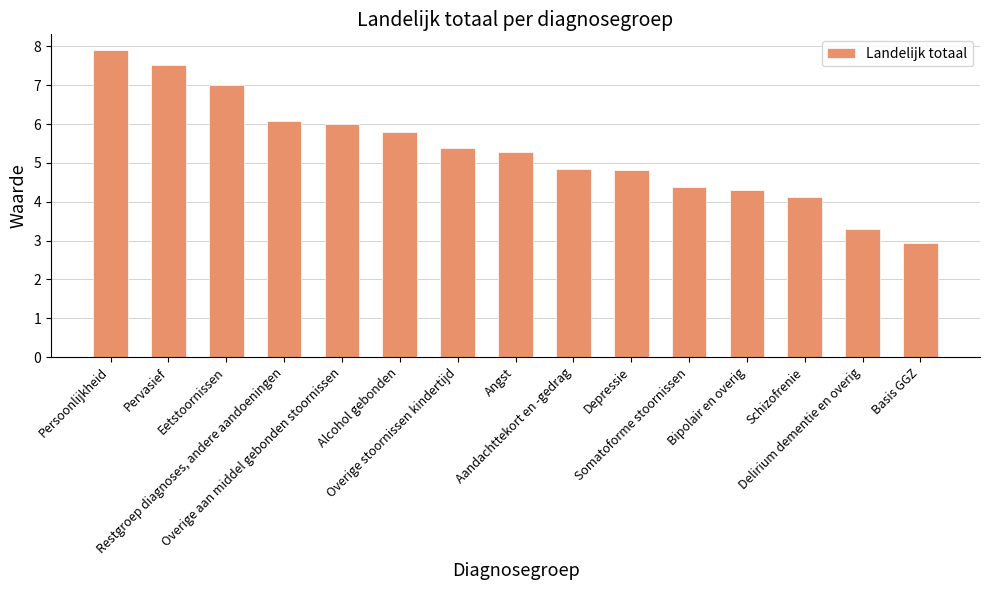

What is the change in value from Eetstoornissen to Restgroep diagnoses, andere aandoeningen?

-0.9